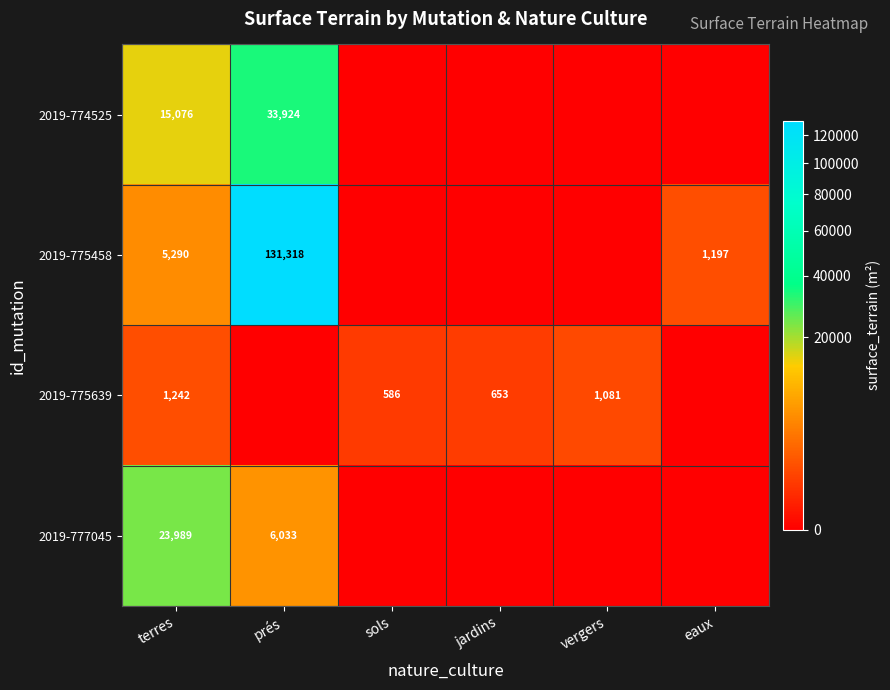

The value of 2019-775639 at sols is 586. True or false?

True